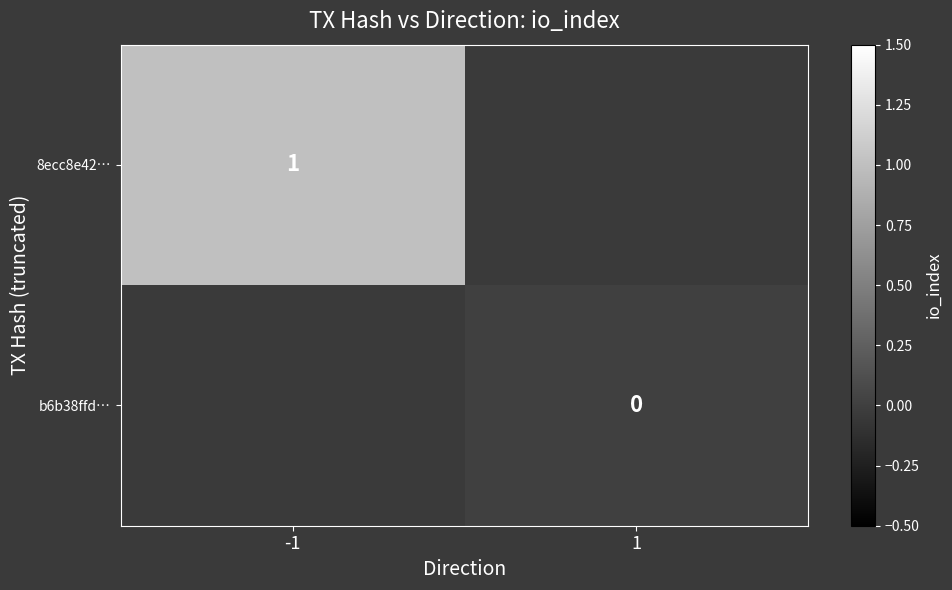

What is the greatest value displayed?

1.0